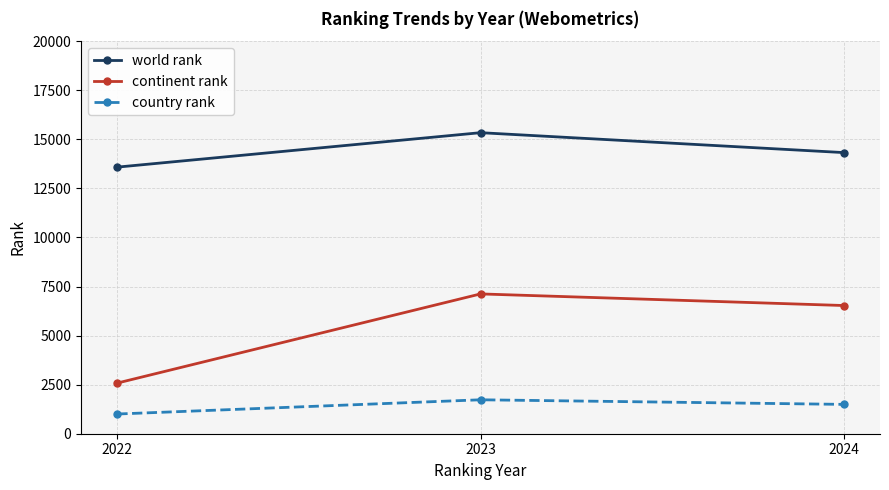

Rank the categories by country rank value from lowest to highest.

2022, 2024, 2023